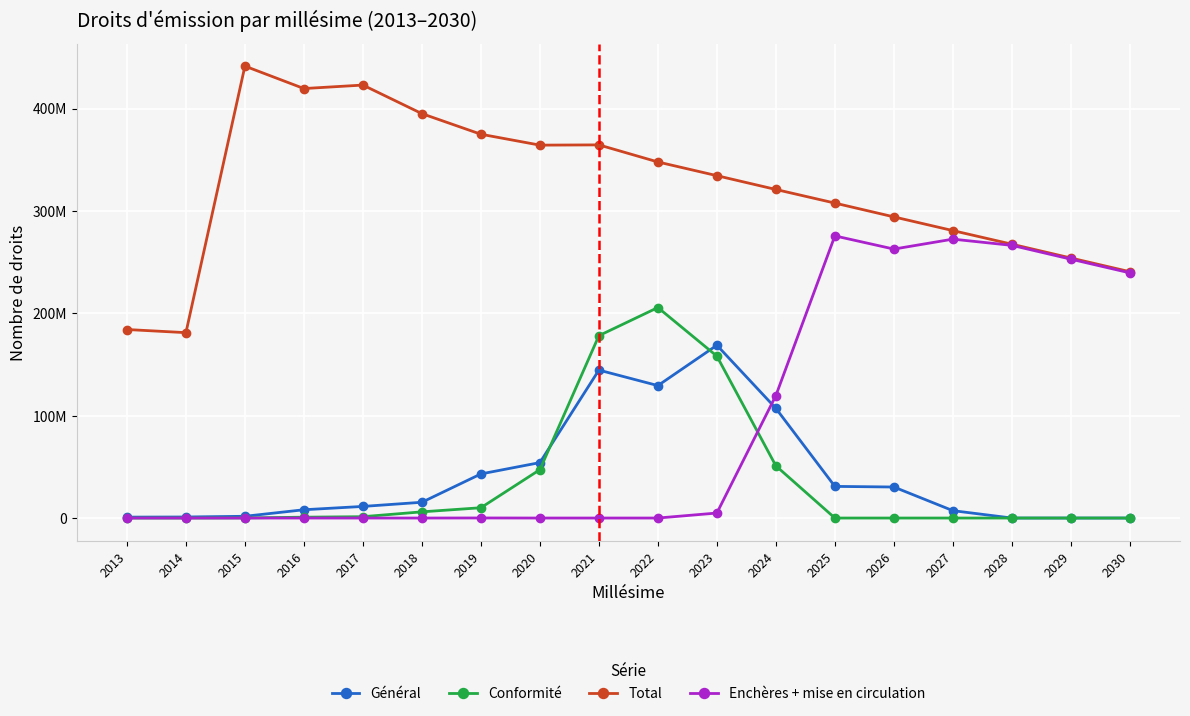

How many intersections are there between Enchères + mise en circulation and Conformité?

1